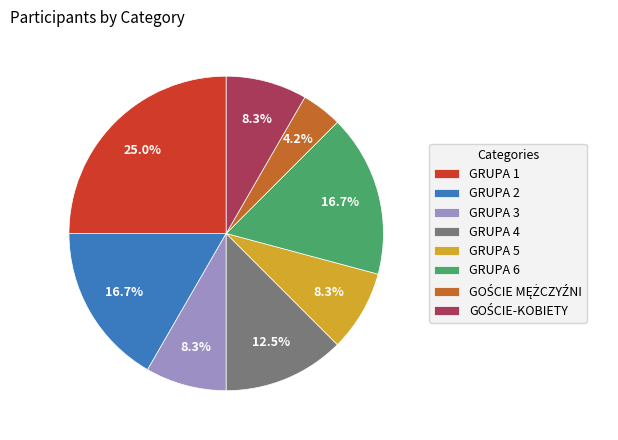

Is there any slice that represents more than half of the pie?

No